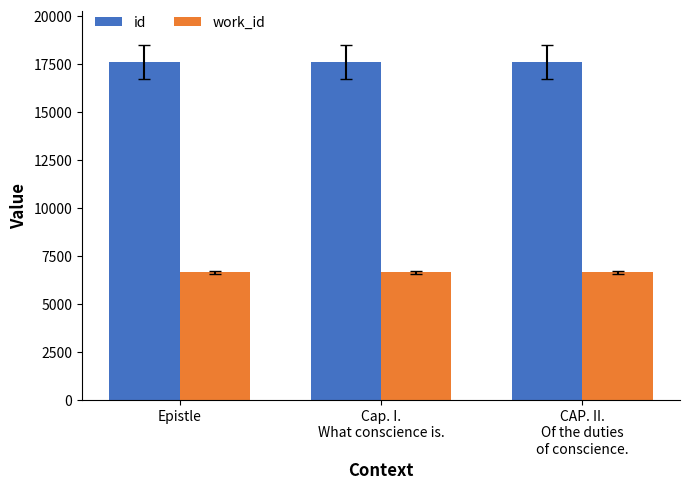

What value does the id series have at Cap. I.
What conscience is.?

17629